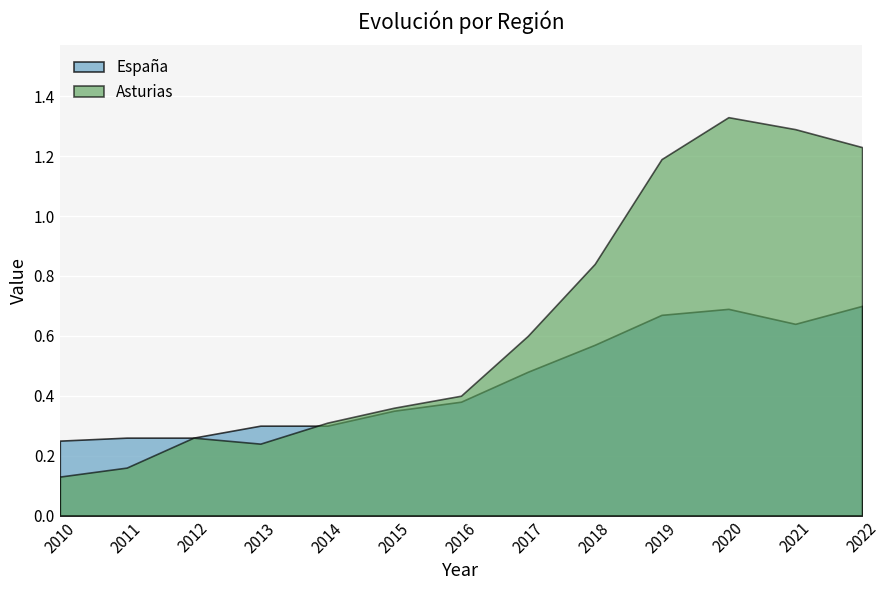

How many intersections are there between Asturias and España?

1